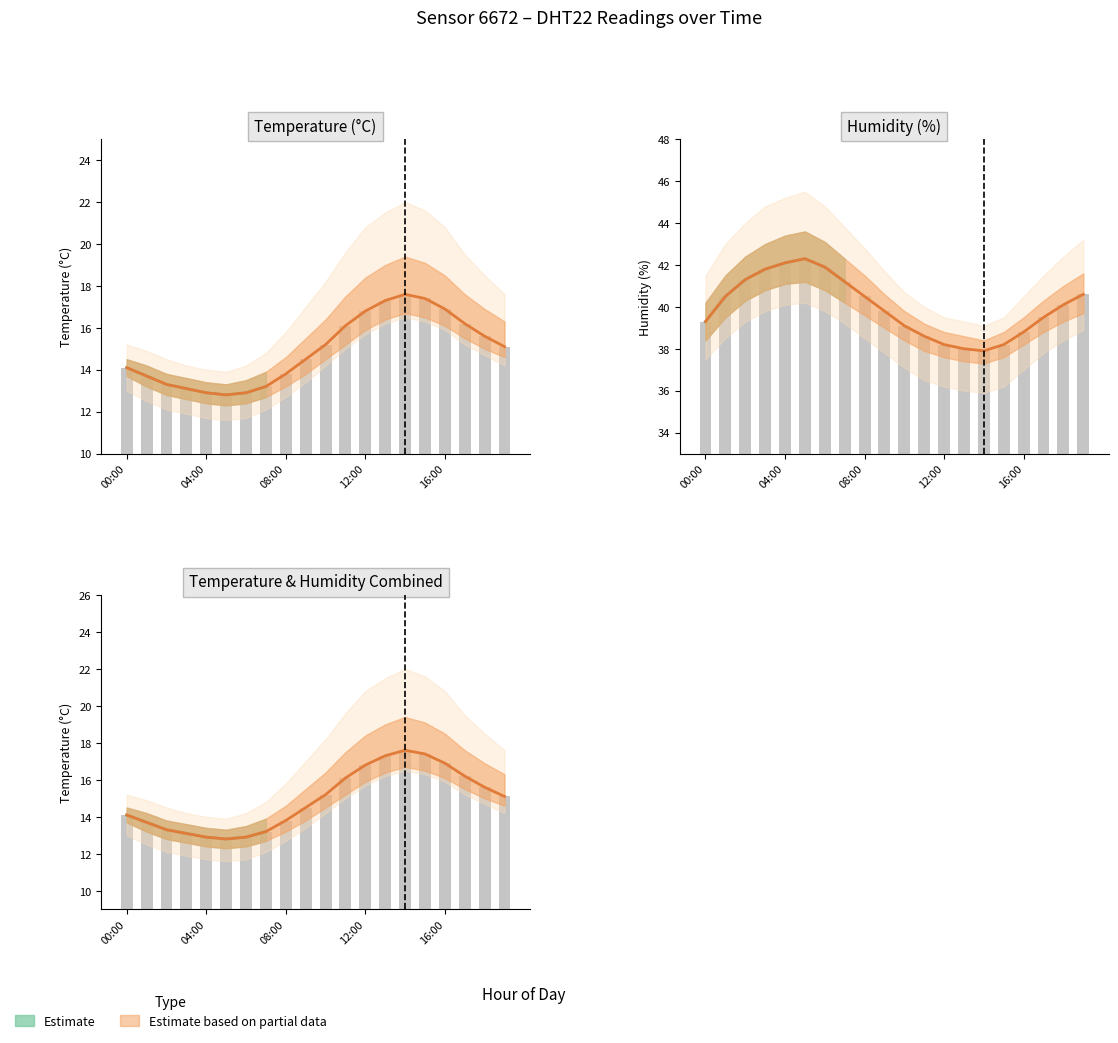

Which series changed the most between 05:00 and 16:00?

temperature